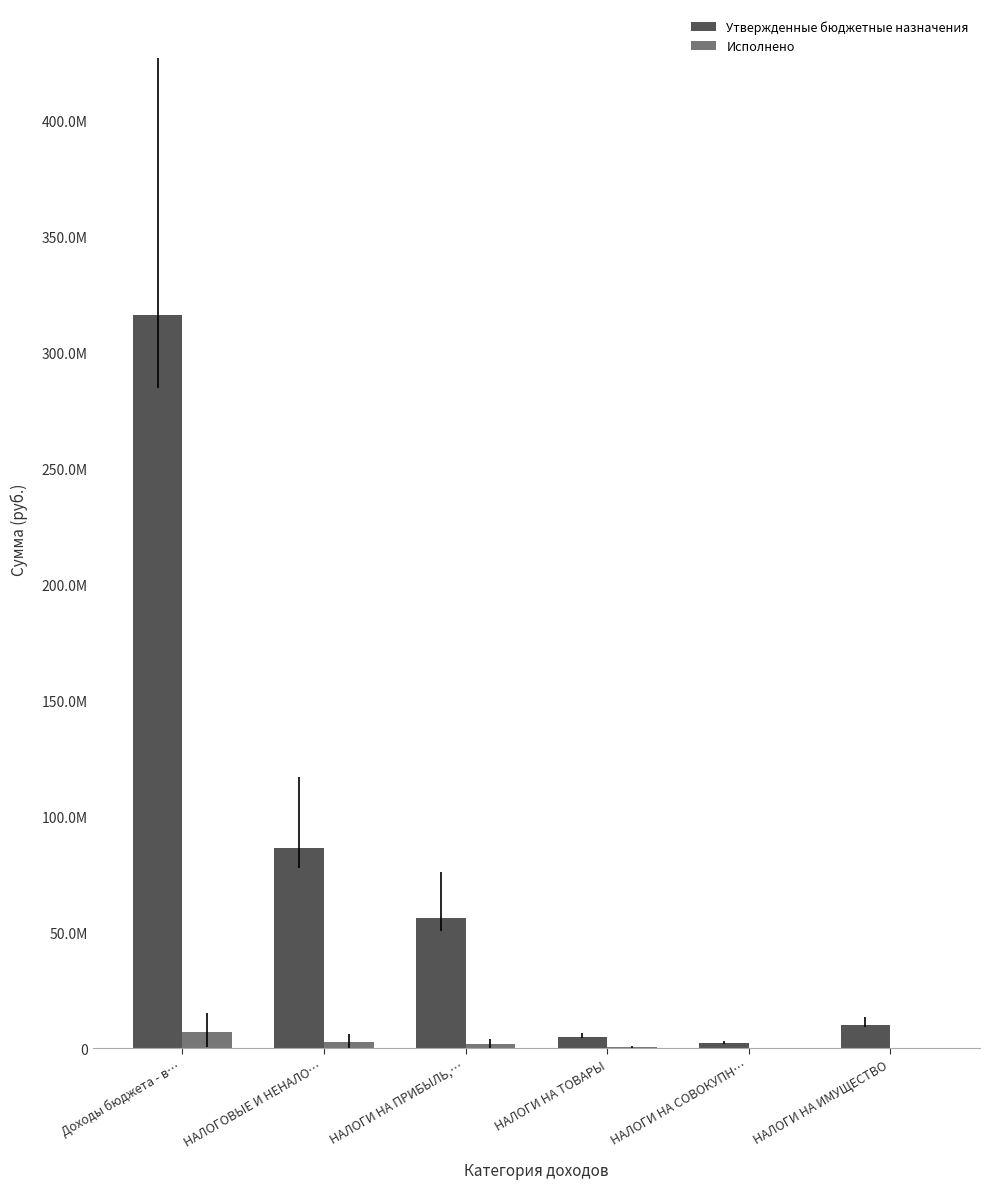

At which label does Исполнено first exceed 1948940?

Доходы бюджета - в…